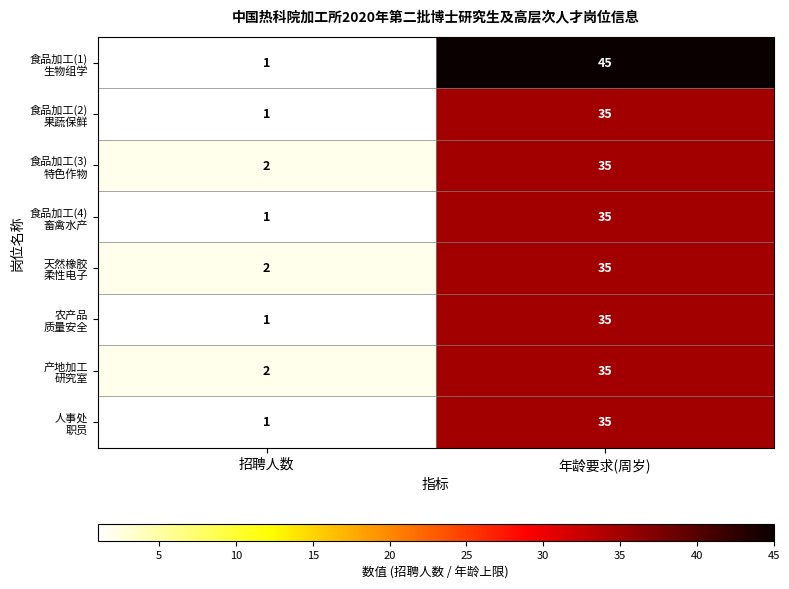

What is the greatest value displayed?

45